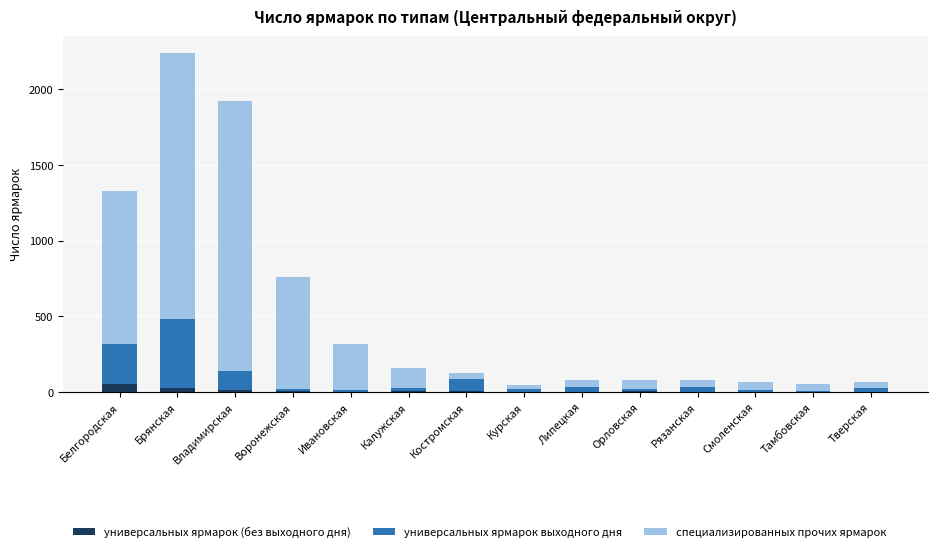

At which category is the sum across all series the highest?

Брянская